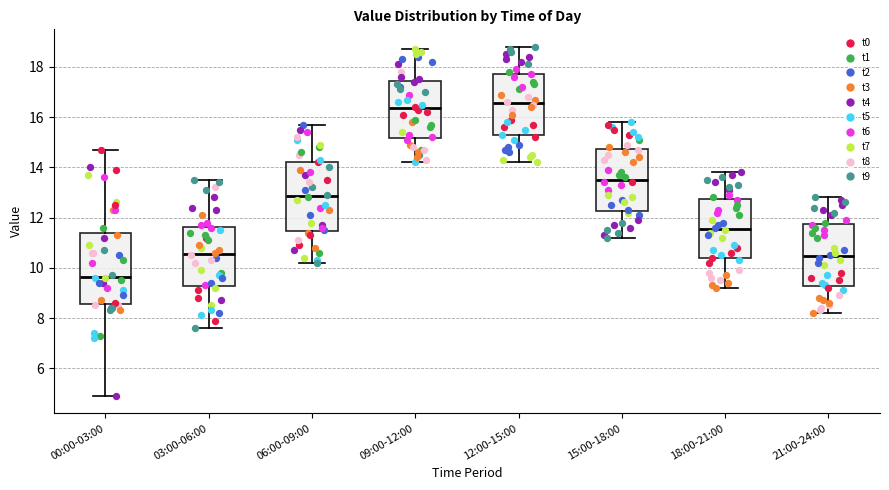

Reading left to right, read every box against the y-axis: the position of its median line, the range the box covers, and the ends of its whiskers. The values are not printed on the chart, so give them approximately, as read against the axis.

00:00-03:00: median 9.6, box 8.6 to 11.4, whiskers 5.0 to 14.8
03:00-06:00: median 10.6, box 9.2 to 11.6, whiskers 7.6 to 13.6
06:00-09:00: median 12.8, box 11.4 to 14.2, whiskers 10.2 to 15.8
09:00-12:00: median 16.4, box 15.2 to 17.4, whiskers 14.2 to 18.8
12:00-15:00: median 16.6, box 15.2 to 17.8, whiskers 14.2 to 18.8
15:00-18:00: median 13.6, box 12.2 to 14.8, whiskers 11.2 to 15.8
18:00-21:00: median 11.6, box 10.4 to 12.8, whiskers 9.2 to 13.8
21:00-24:00: median 10.4, box 9.2 to 11.8, whiskers 8.2 to 12.8